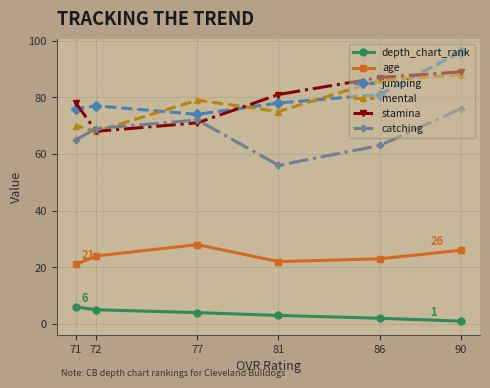

What is the total value across all series at 71?

316